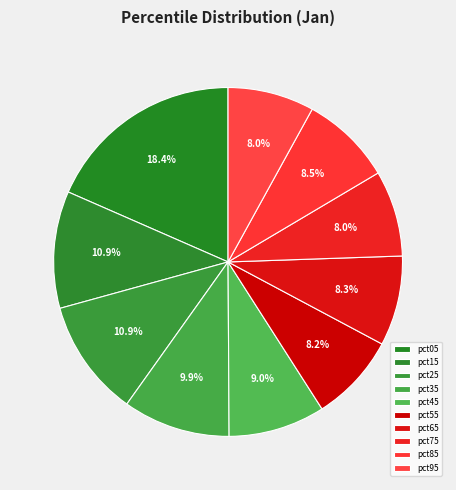

Is it true that pct55 is 1% of the pie?

False